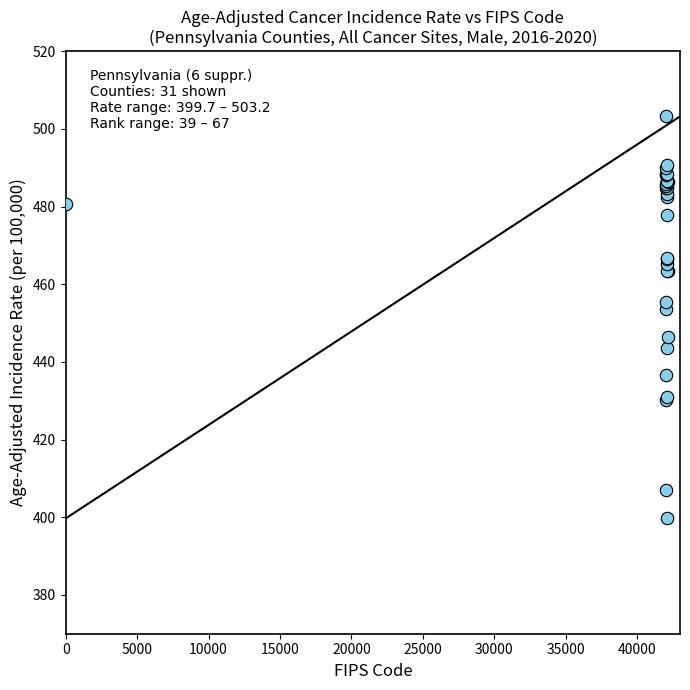

What Y value in the scatter plot is closest to 451?

453.6